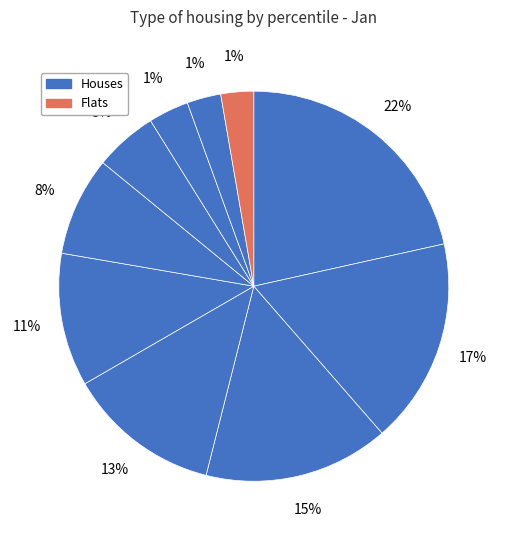

How many slices are in this pie chart?

10